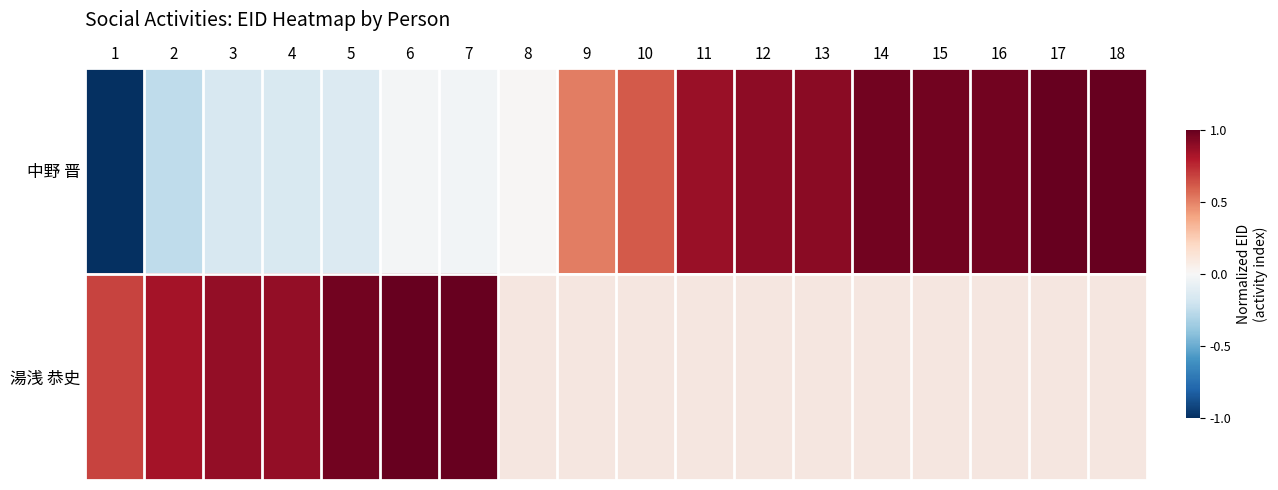

Rank the series by their maximum value, from lowest to highest.

中野 晋, 湯浅 恭史